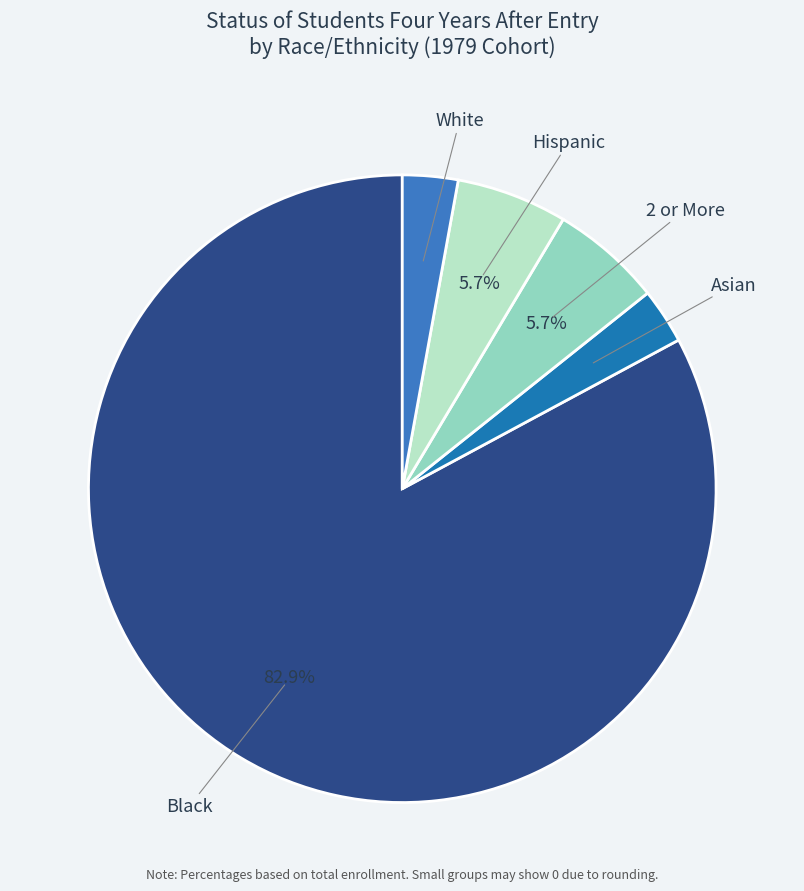

How many segments does this pie chart have?

5